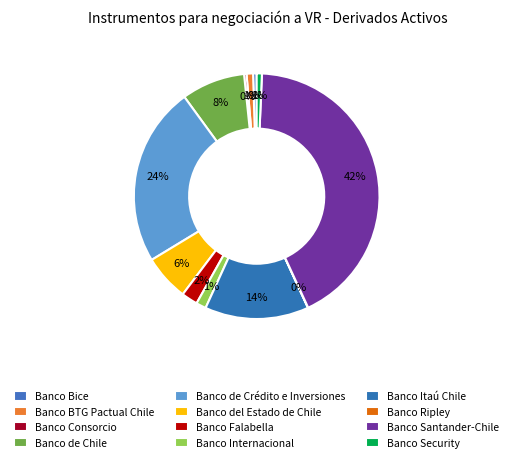

To the nearest percent, what percentage of the pie is Banco BTG Pactual Chile?

1%